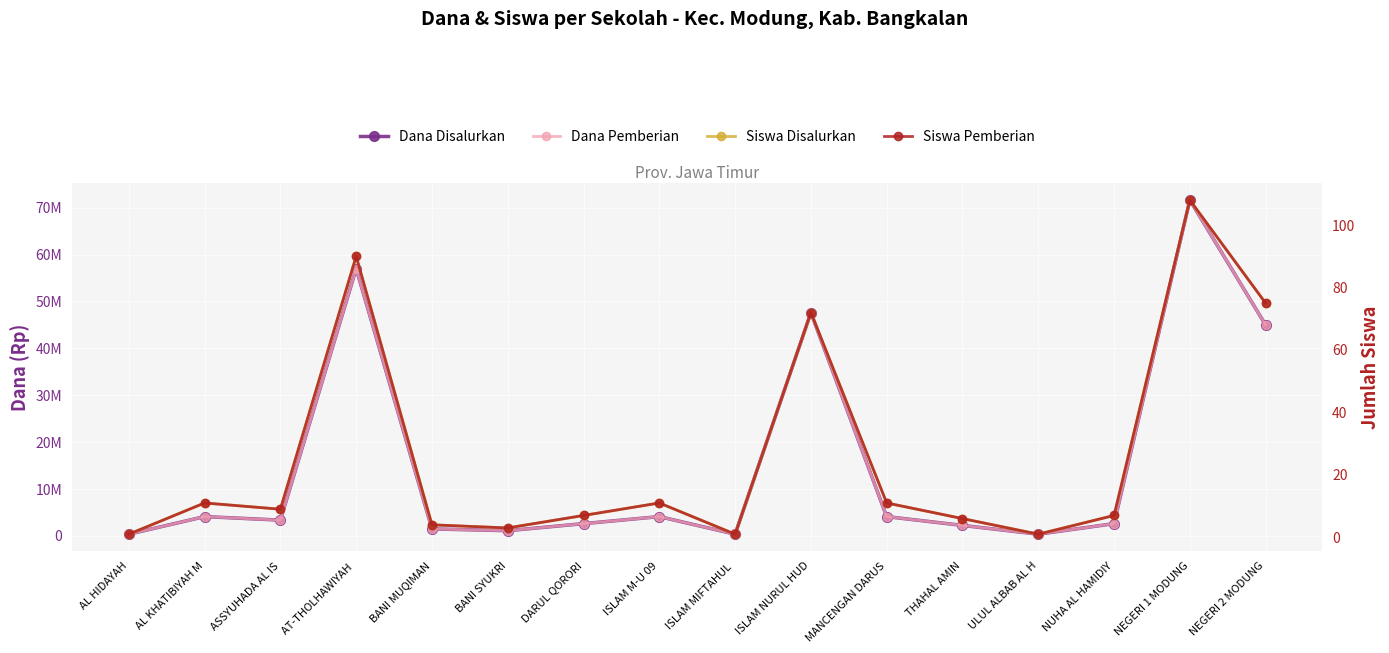

What is the difference between the highest and lowest values at NEGERI 1 MODUNG?

71624892